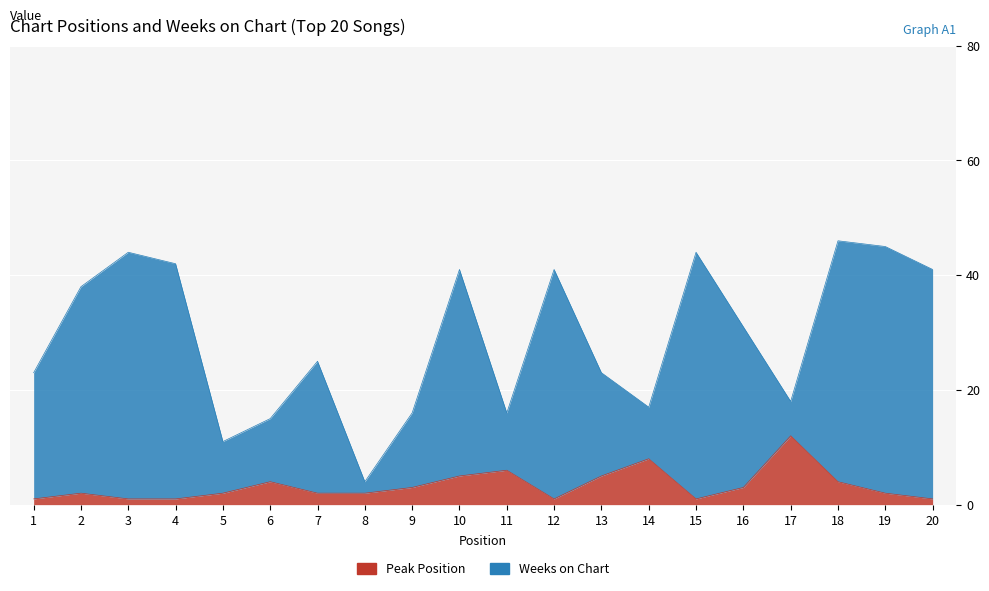

What is the value of the Weeks on Chart point at the 20th from the left?

41